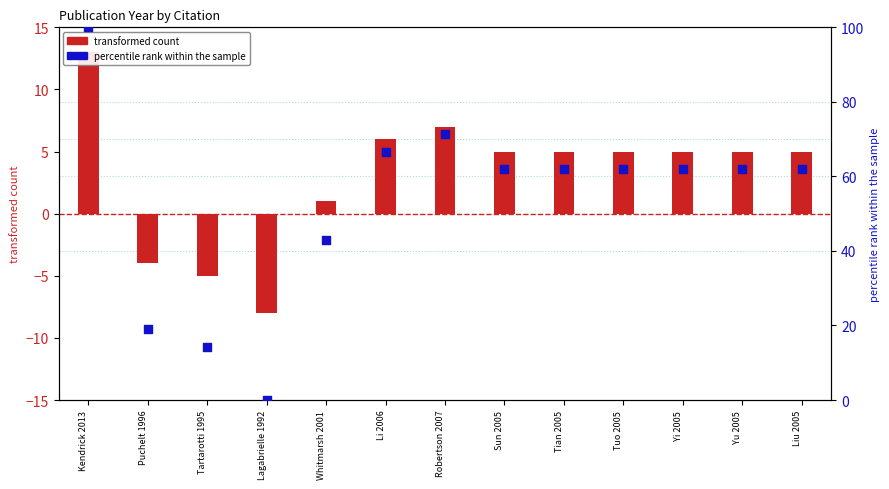

Is the value of percentile rank within the sample at Yu 2005 greater than the value of transformed count at Liu 2005?

Yes